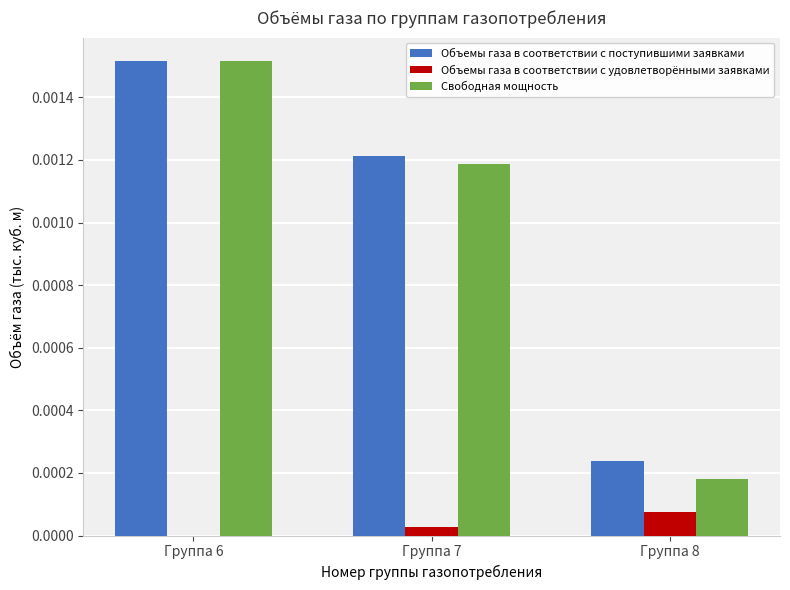

Between Группа 7 and Группа 8, which series saw the biggest shift?

Свободная мощность